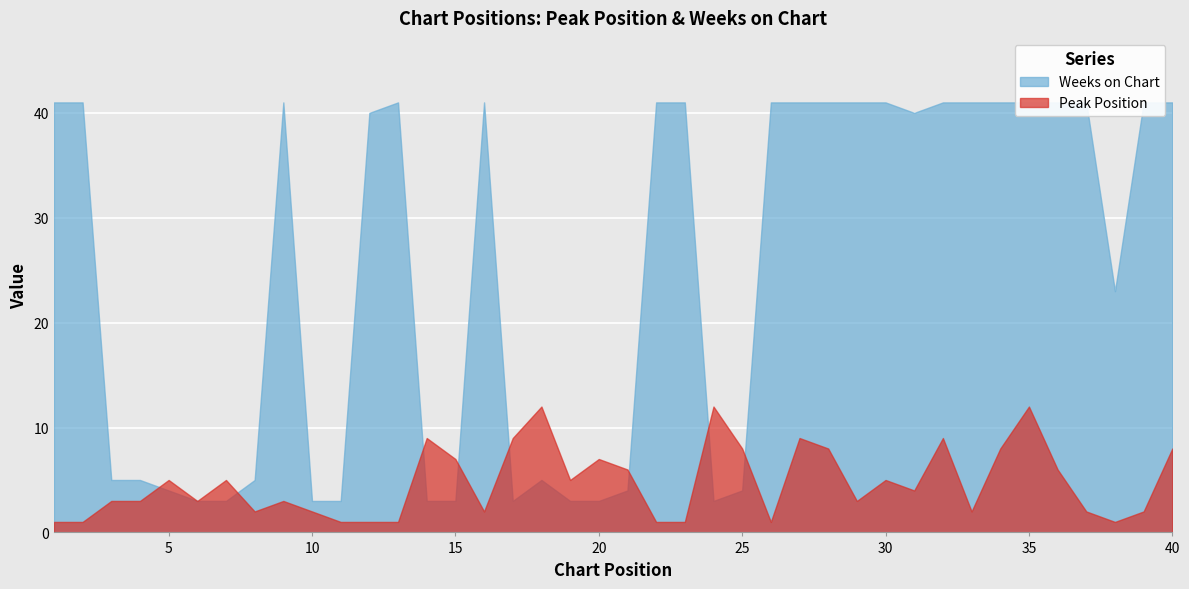

Which has a higher value, 35 or 24?

35